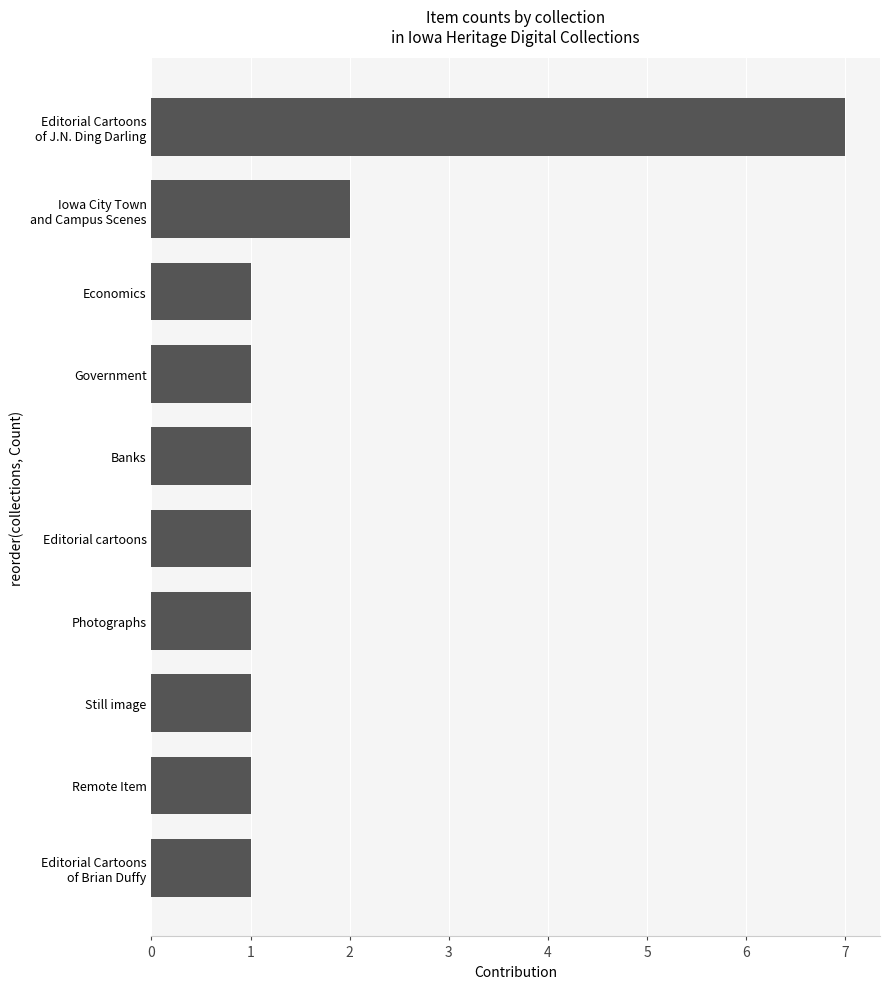

What is the ratio of the value at Remote Item to the value at Economics?

1.0